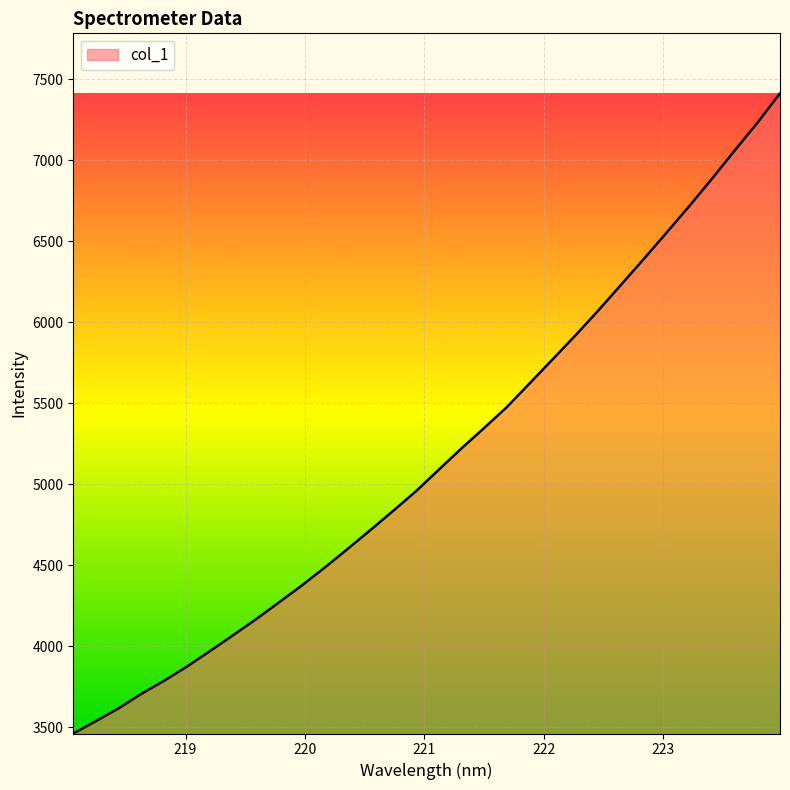

What is the difference between the maximum and minimum values?

3951.9